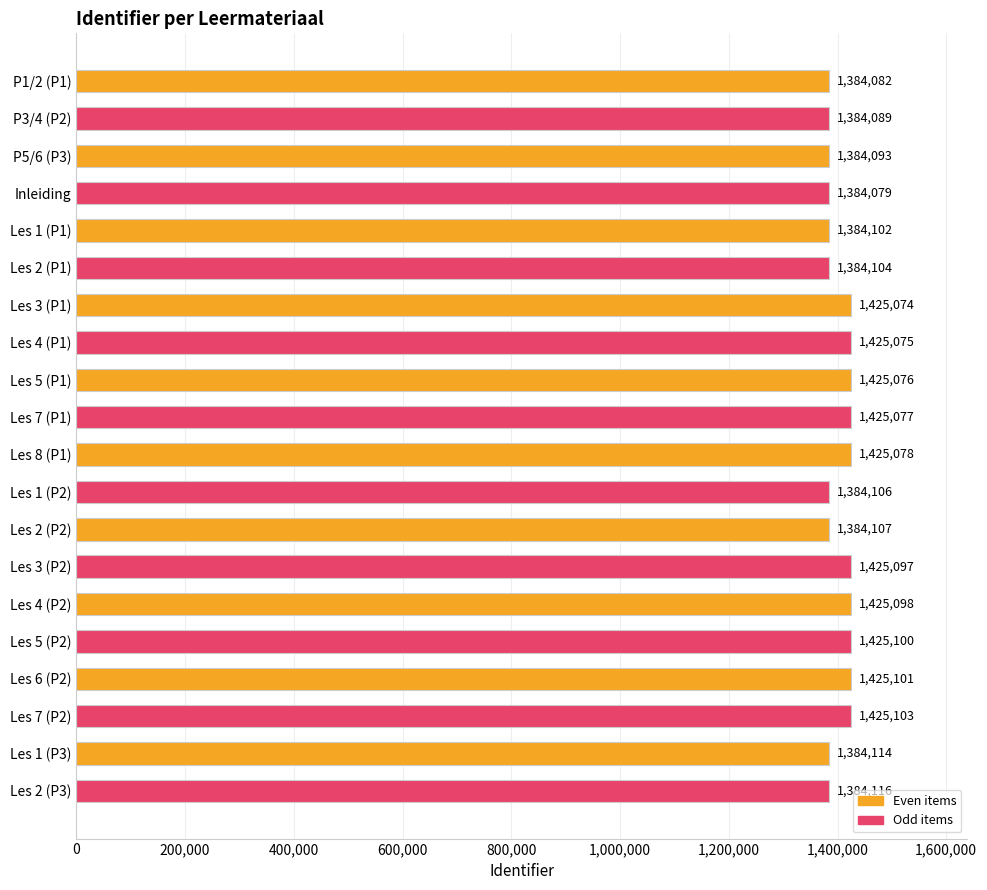

How many bars are there in total?

20